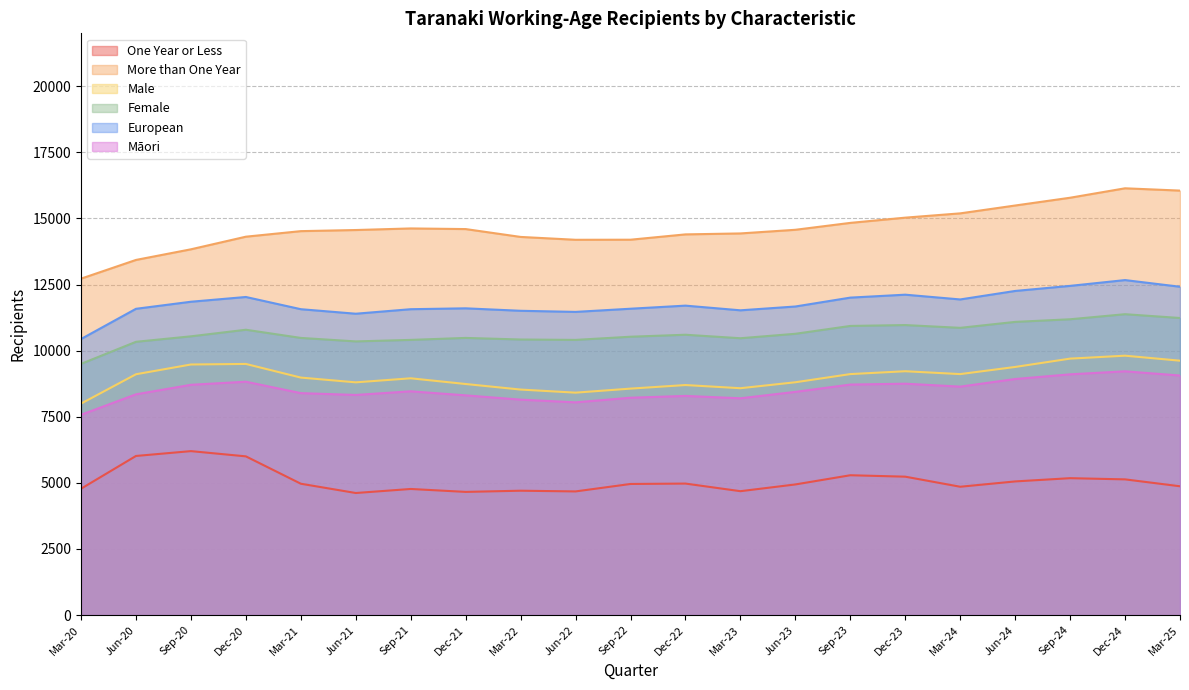

What is the spread (max minus min) of values at Sep-20?

7632